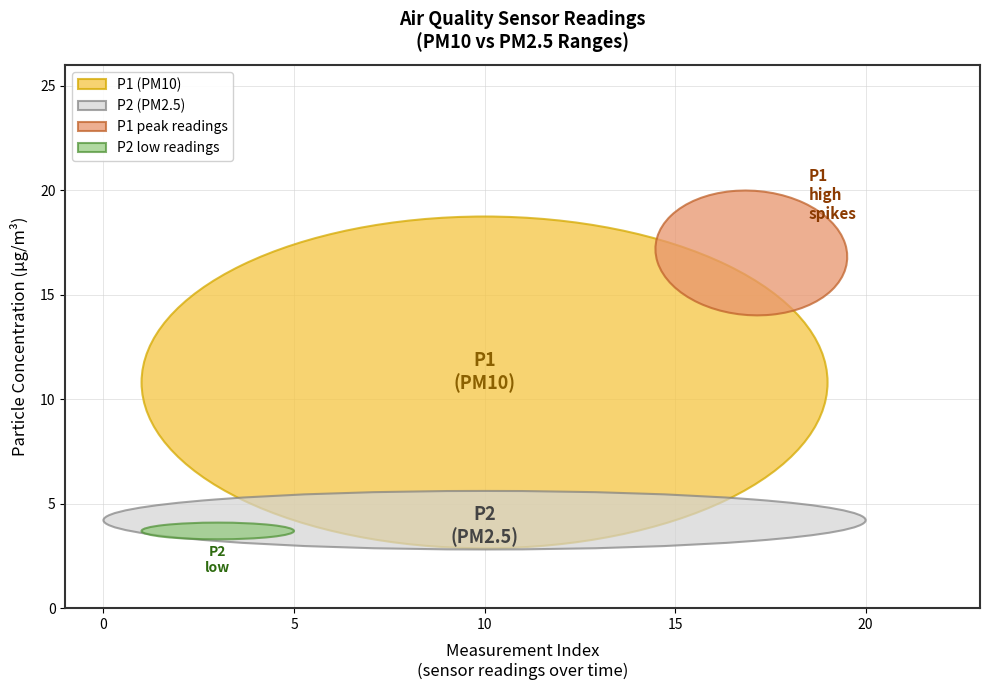

Reading right to left, extract all data points from this chart.

P1: 13.9	9.8	20.4	9.9	11.1	10.7	9.1	12.2	10.7	8.8	9.8	8.7	13.8	8.8	8.7	10.4	11.6	8.5	10.4	8.8
P2: 4.8	4.3	4.3	4.0	4.3	4.2	4.3	4.0	4.1	3.5	4.2	4.3	4.5	4.0	4.0	4.1	4.7	4.0	4.6	4.2